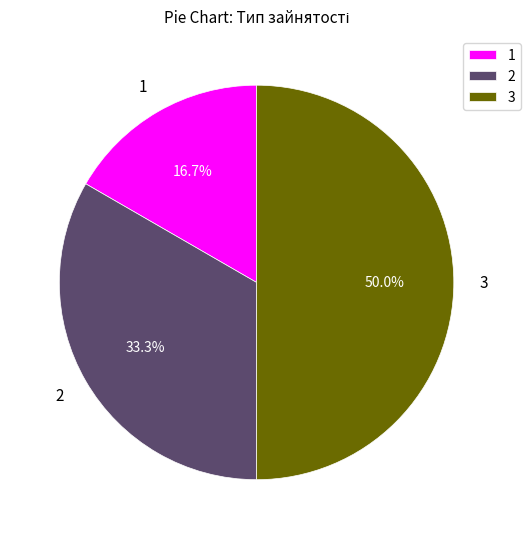

Does 2 account for over 50% of the chart?

No